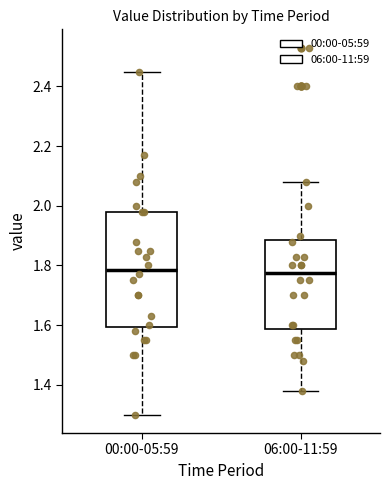

Comparing the boxes themselves (not the whiskers), which one is the tallest?

00:00-05:59